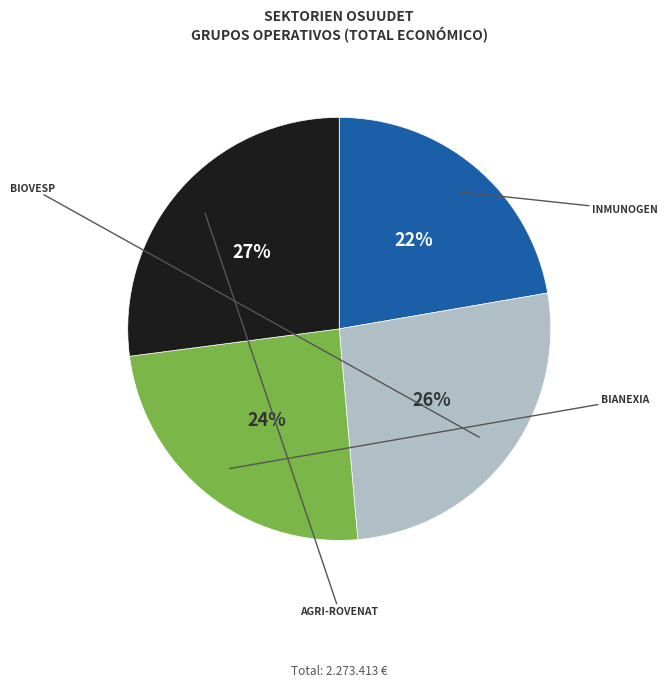

To the nearest percent, what is the difference between the largest and smallest slice percentages?

5%